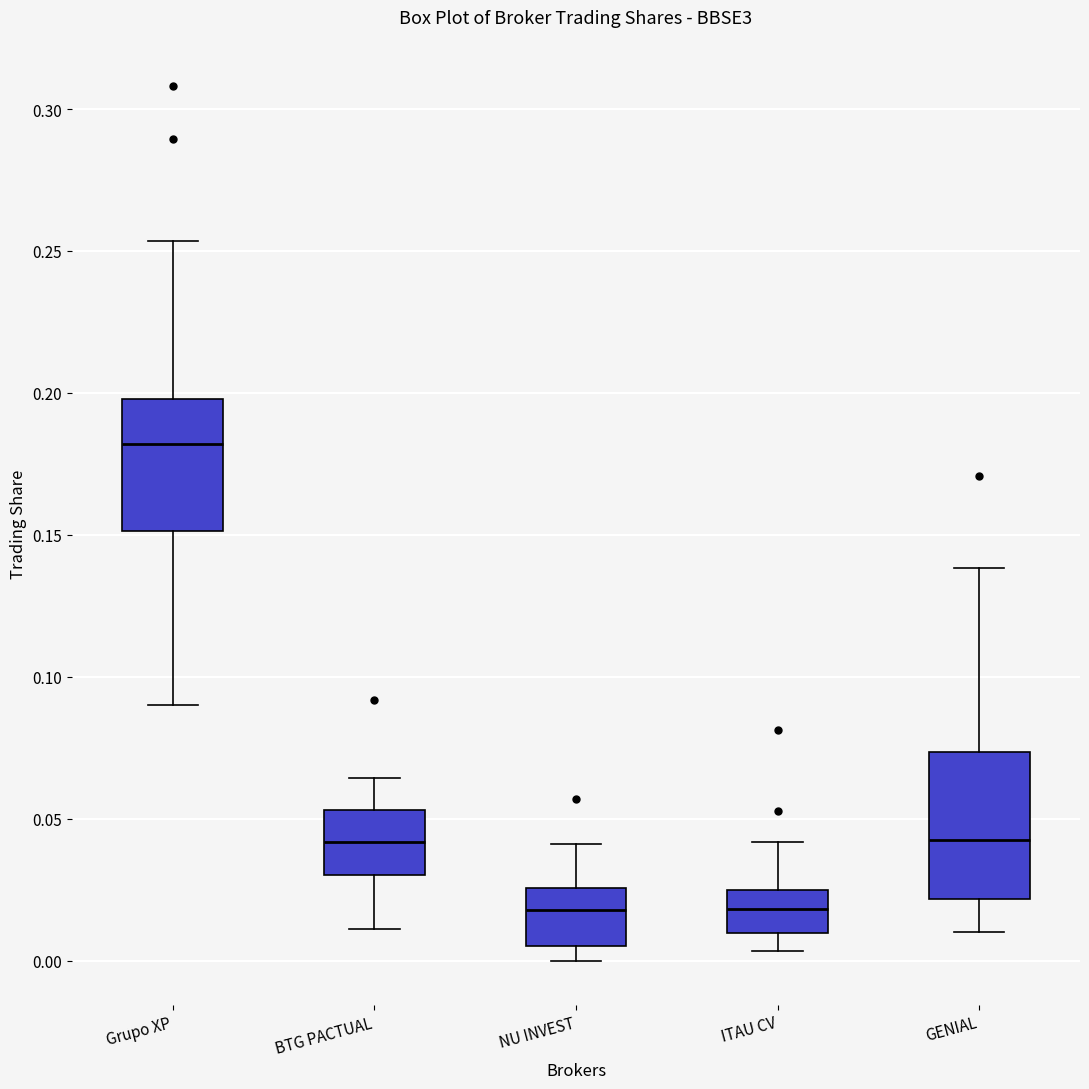

Where does the upper whisker of the box for Grupo XP end on the y-axis? The values are not printed on the chart, so give them approximately, as read against the axis.

0.255